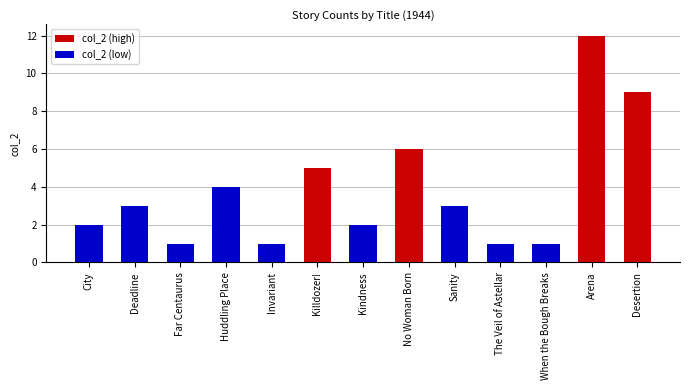

What is the change in value from Huddling Place to Sanity?

-1